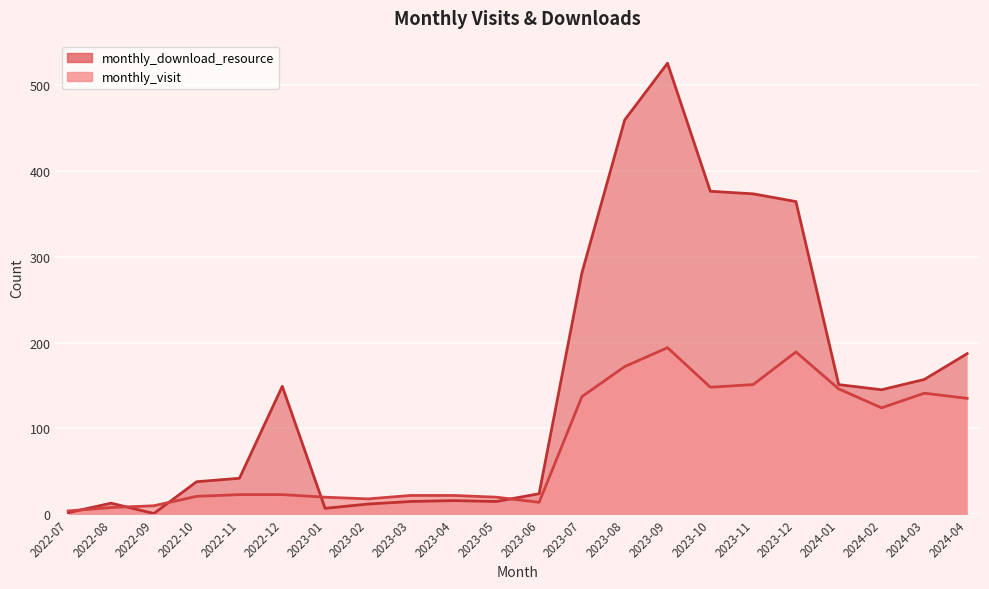

Rank the categories by monthly_download_resource value from highest to lowest.

2023-09, 2023-08, 2023-10, 2023-11, 2023-12, 2023-07, 2024-04, 2024-03, 2024-01, 2022-12, 2024-02, 2022-11, 2022-10, 2023-06, 2023-04, 2023-03, 2023-05, 2022-08, 2023-02, 2023-01, 2022-07, 2022-09